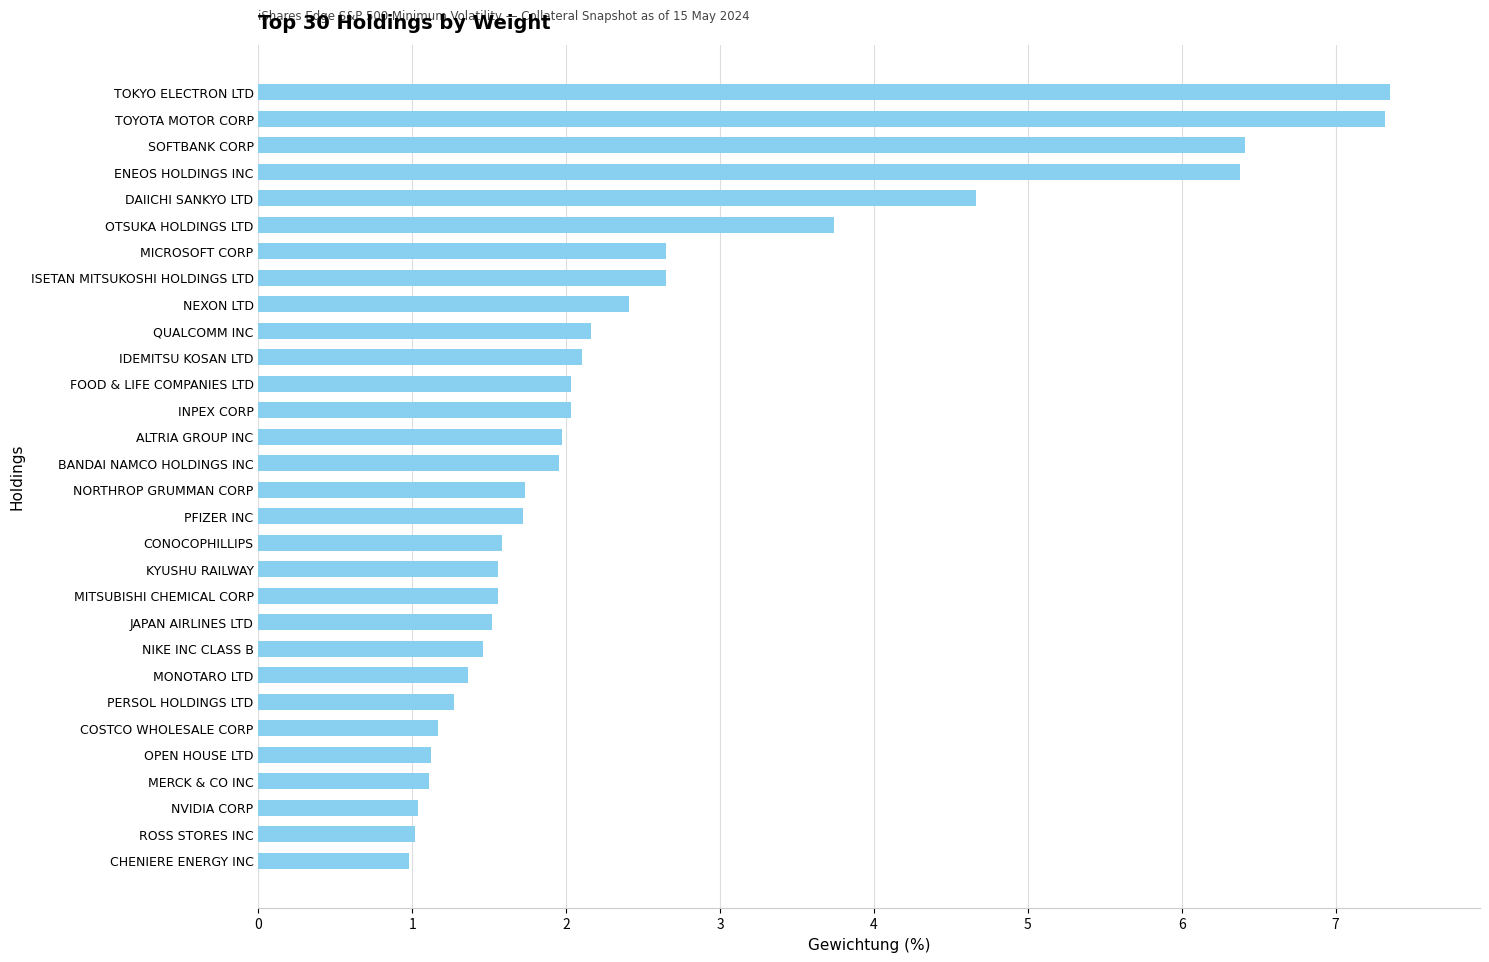

Between JAPAN AIRLINES LTD and SOFTBANK CORP, which is larger?

SOFTBANK CORP